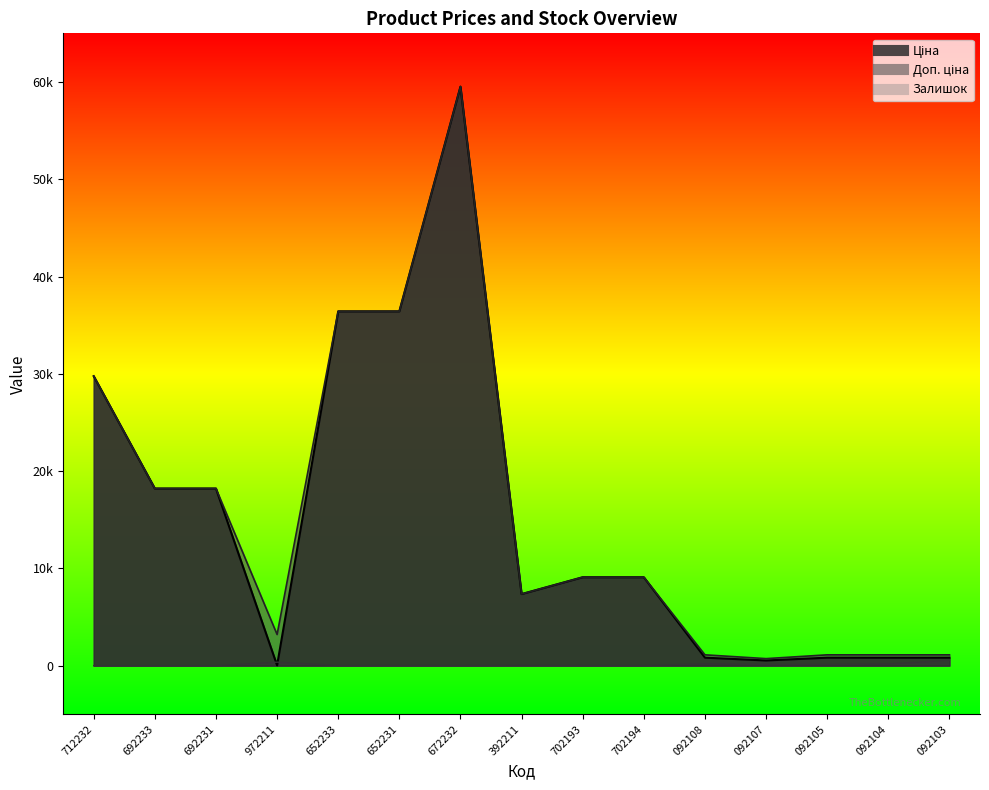

How many times do Ціна and Залишок cross each other?

2